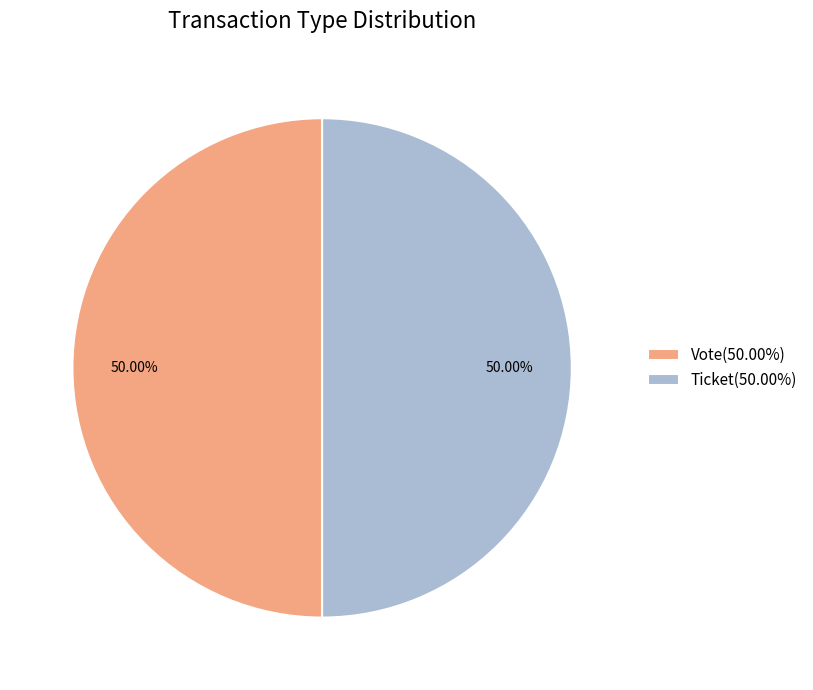

Count the number of slices in the pie.

2